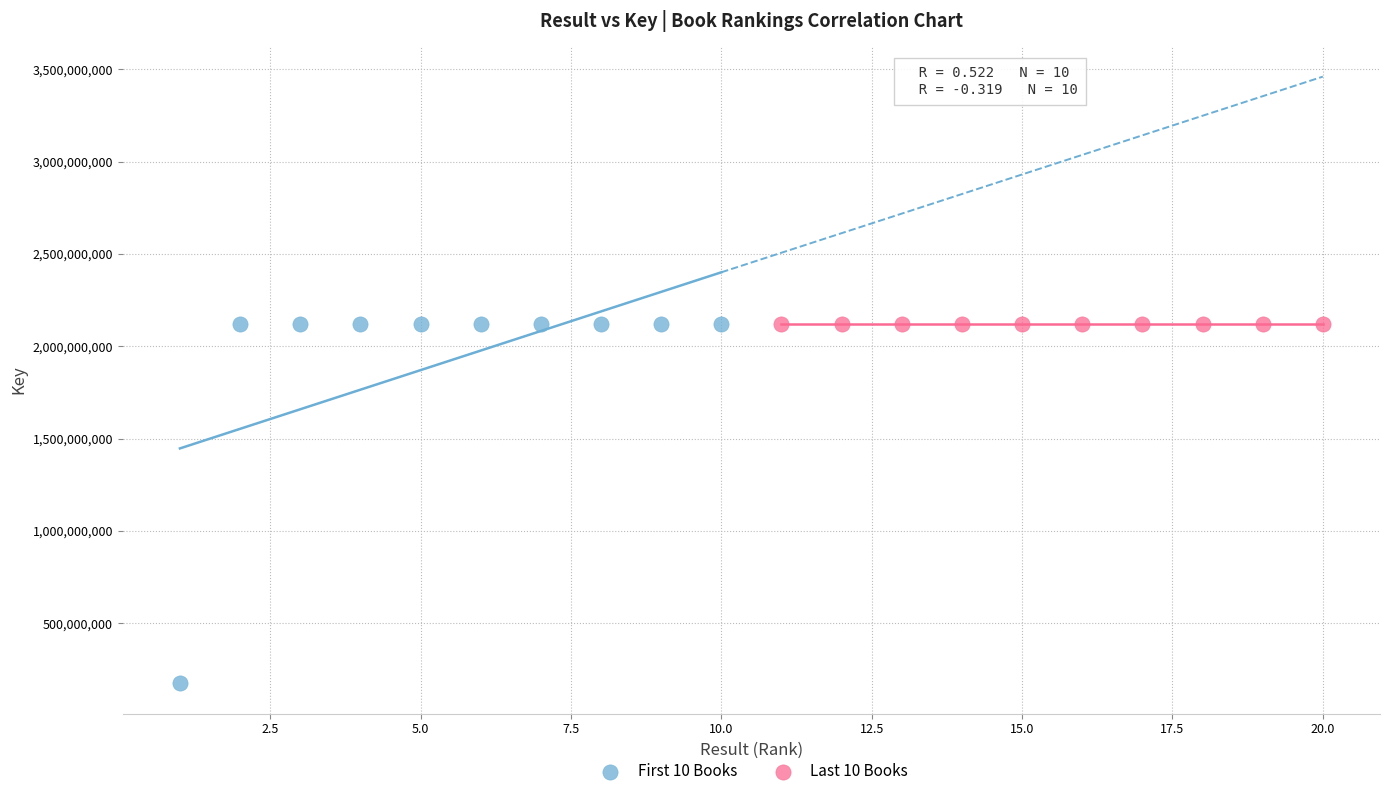

Which series has the largest Y range (max minus min)?

First 10 Books